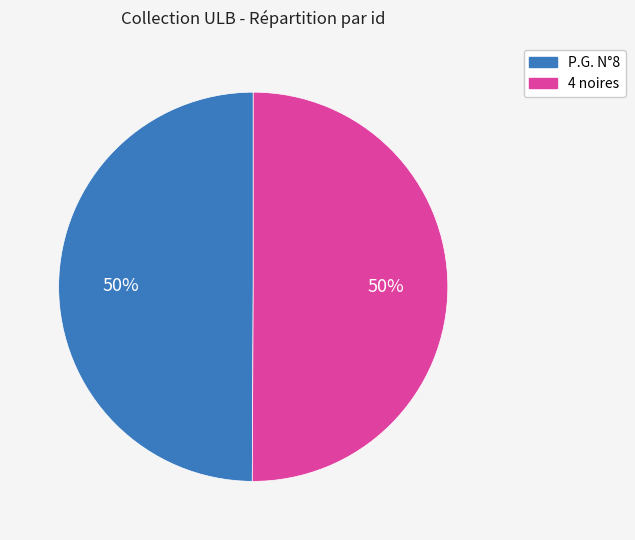

Do 4 noires and P.G. N°8 together represent more than half of the pie?

Yes